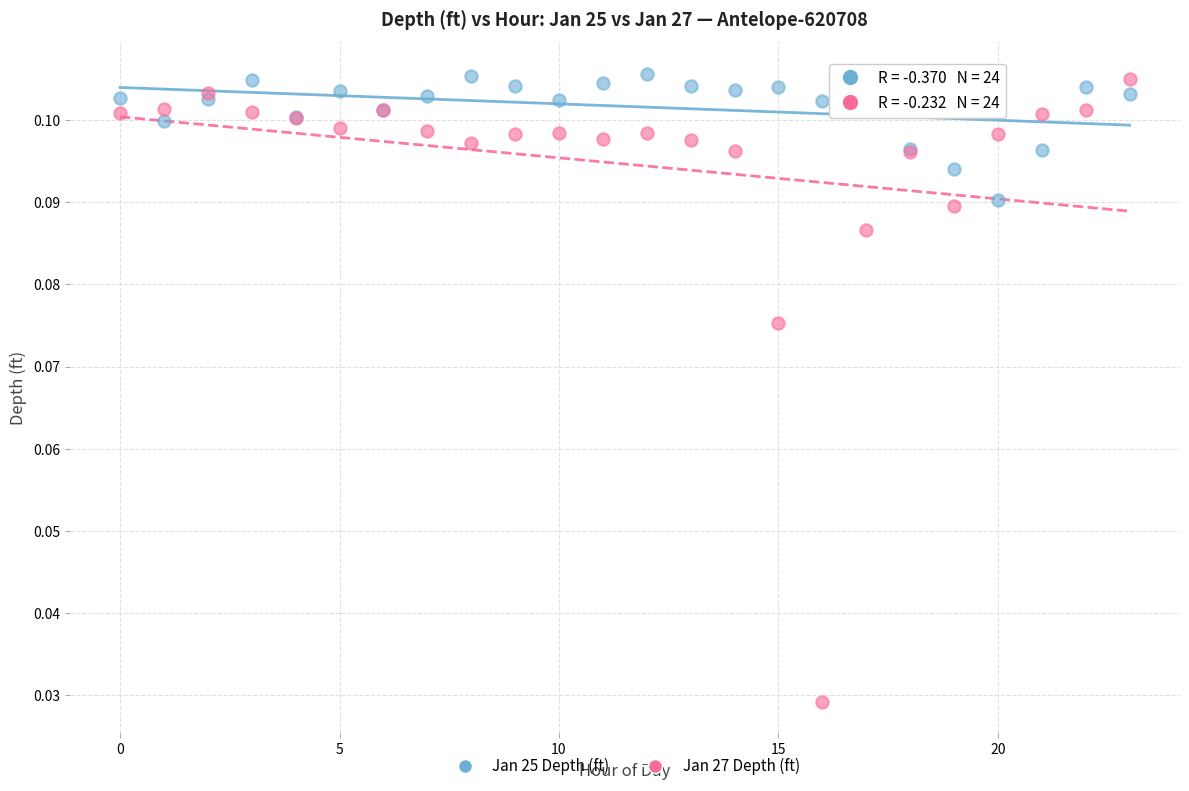

Which series has the widest spread of Y values?

Jan 27 Depth (ft)